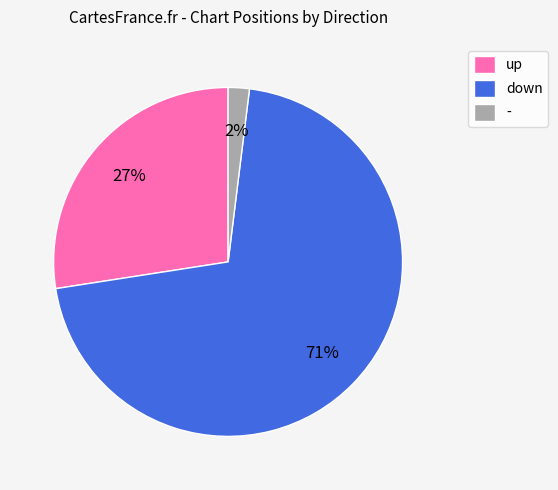

How many segments does this pie chart have?

3